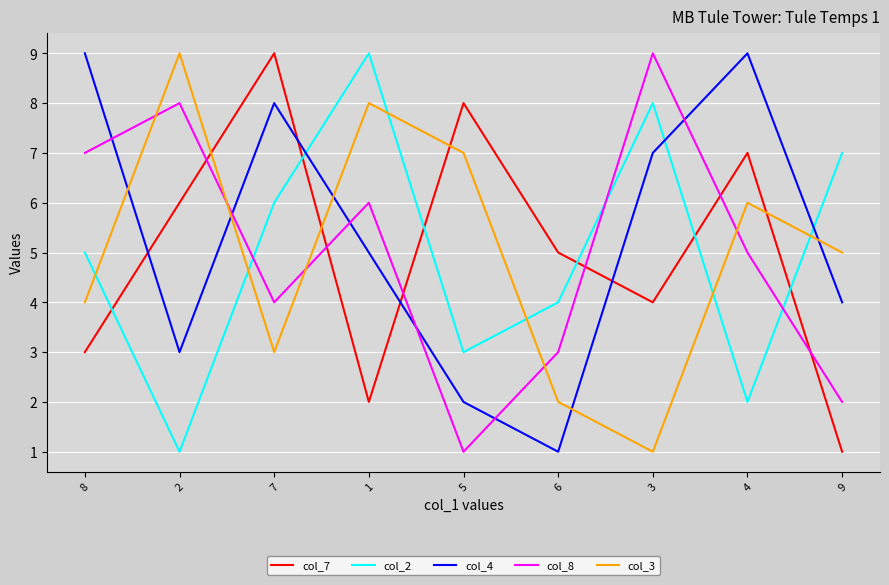

The value of col_2 at 5 is 3. True or false?

True